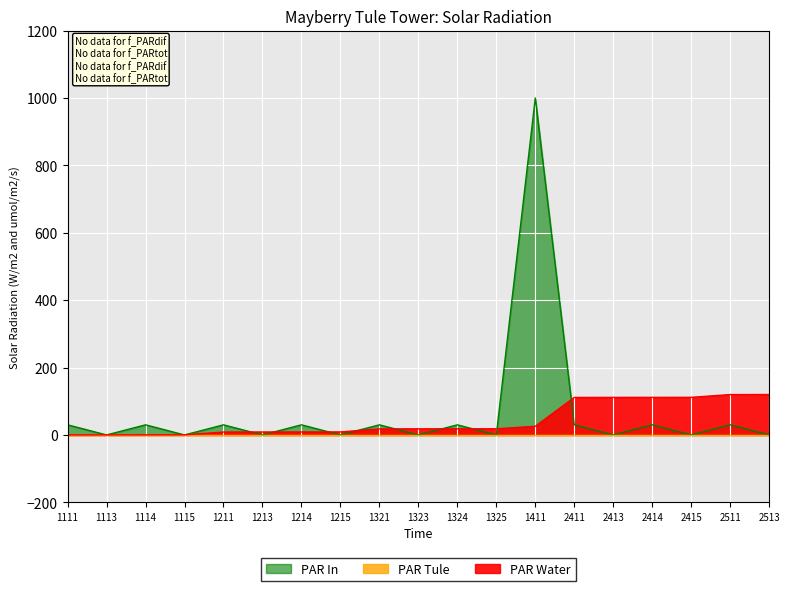

The PAR In series shows 685.6 at 1113. True or false?

False